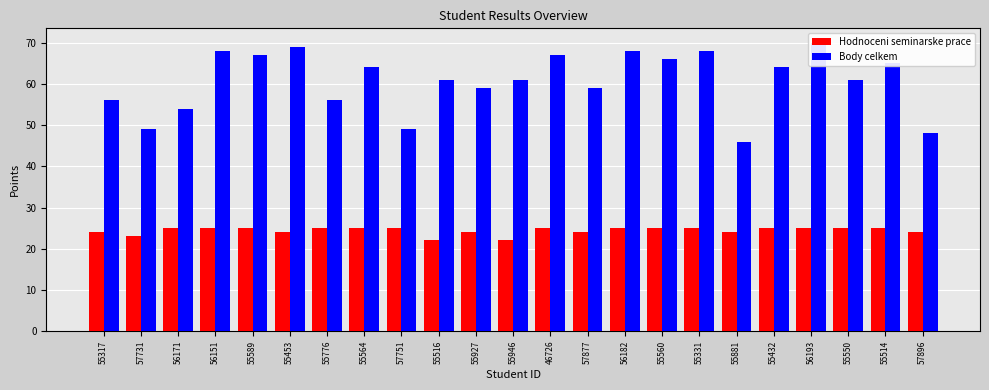

Reading left to right, what are all the values shown in this chart?

Hodnoceni seminarske prace: 24	23	25	25	25	24	25	25	25	22	24	22	25	24	25	25	25	24	25	25	25	25	24
Body celkem: 56	49	54	68	67	69	56	64	49	61	59	61	67	59	68	66	68	46	64	70	61	65	48